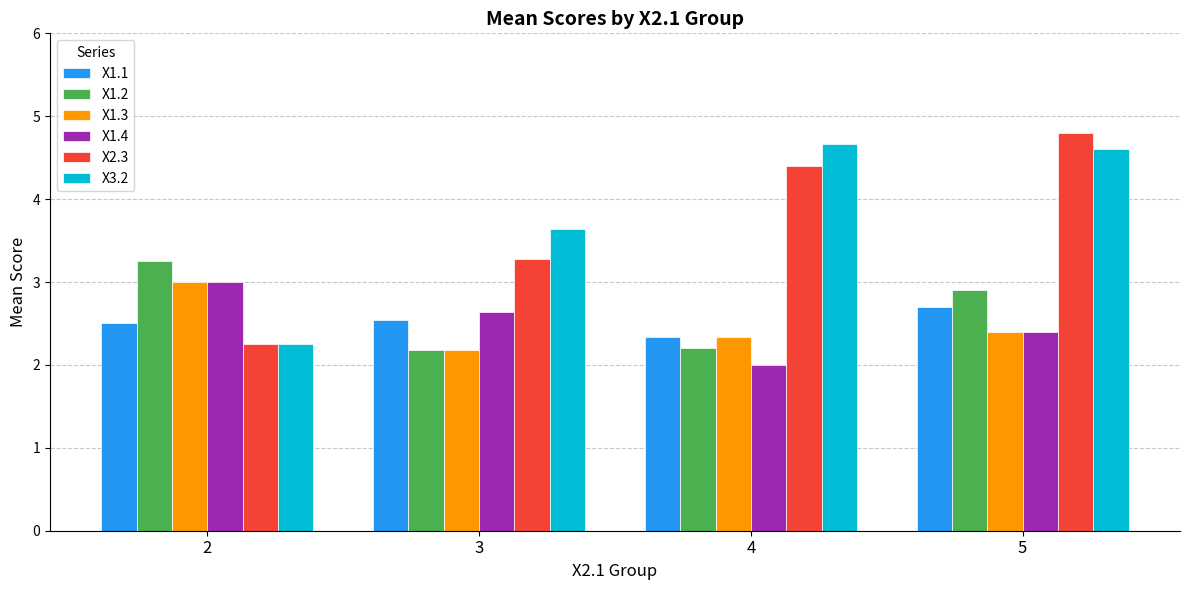

Which category has the lowest value across all series?

4